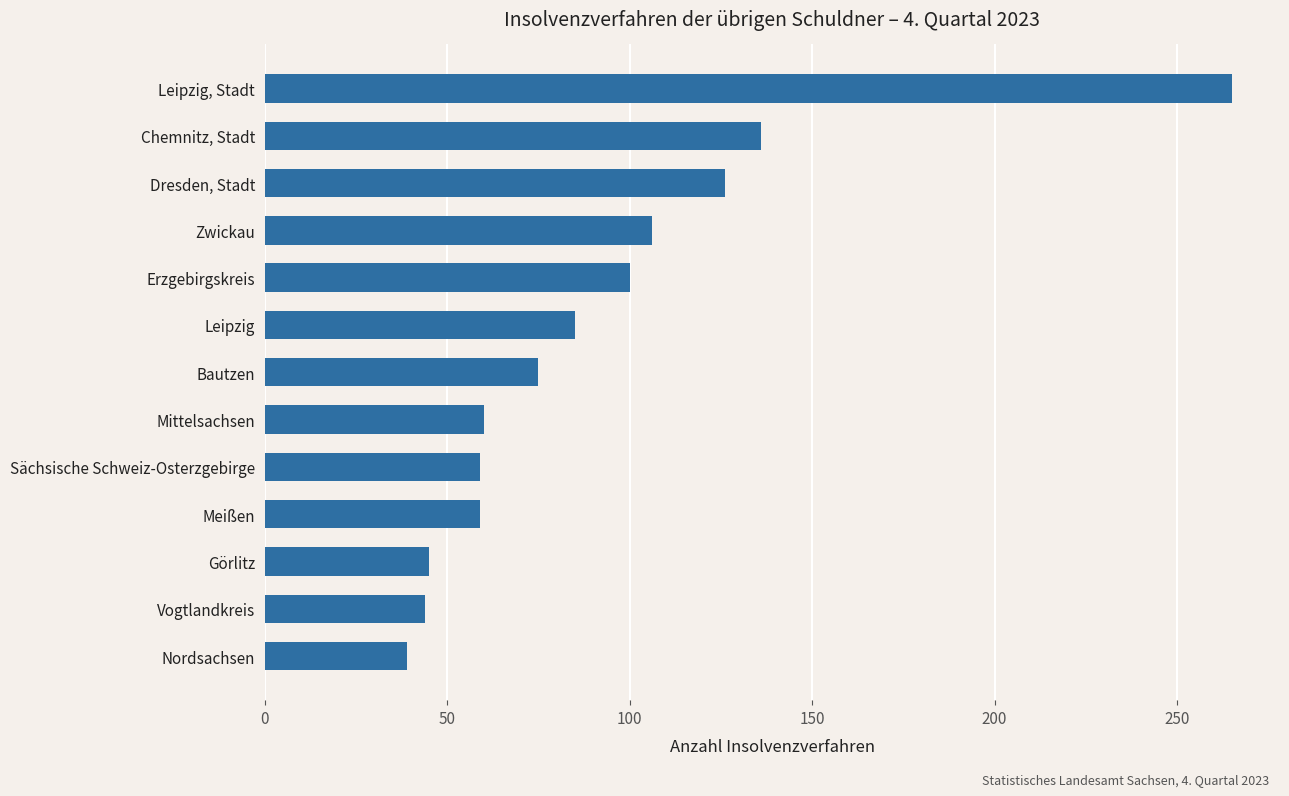

At which label is the value closest to 152?

Chemnitz, Stadt